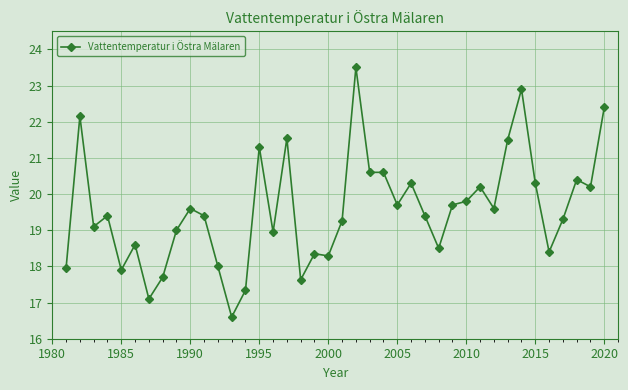

What is the value of the 32nd point from the left?

19.6